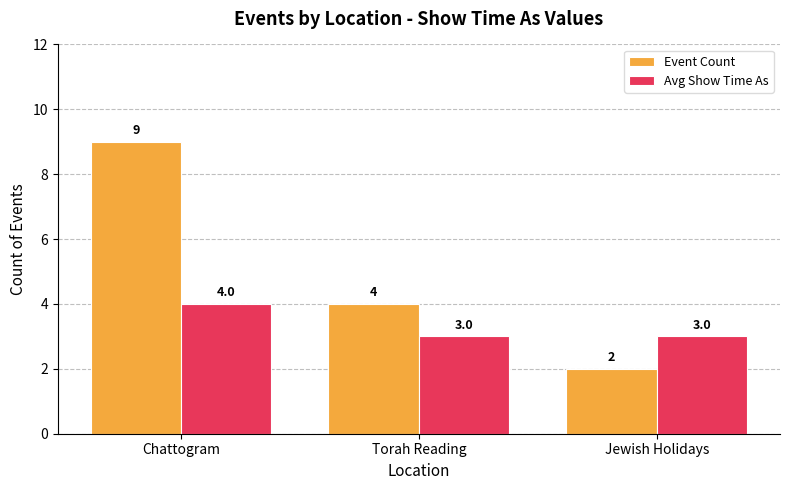

What is the difference between the Event Count values at Chattogram and Jewish Holidays?

7